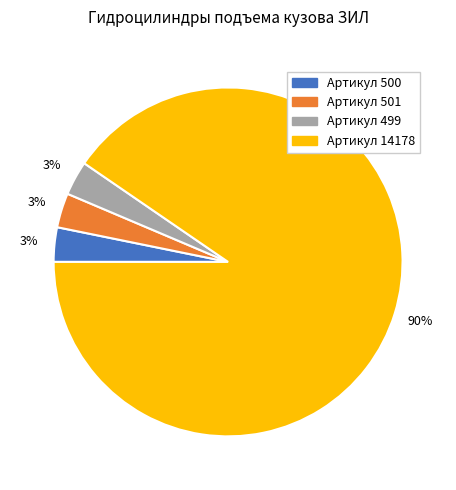

Which slice is the largest?

Артикул 14178